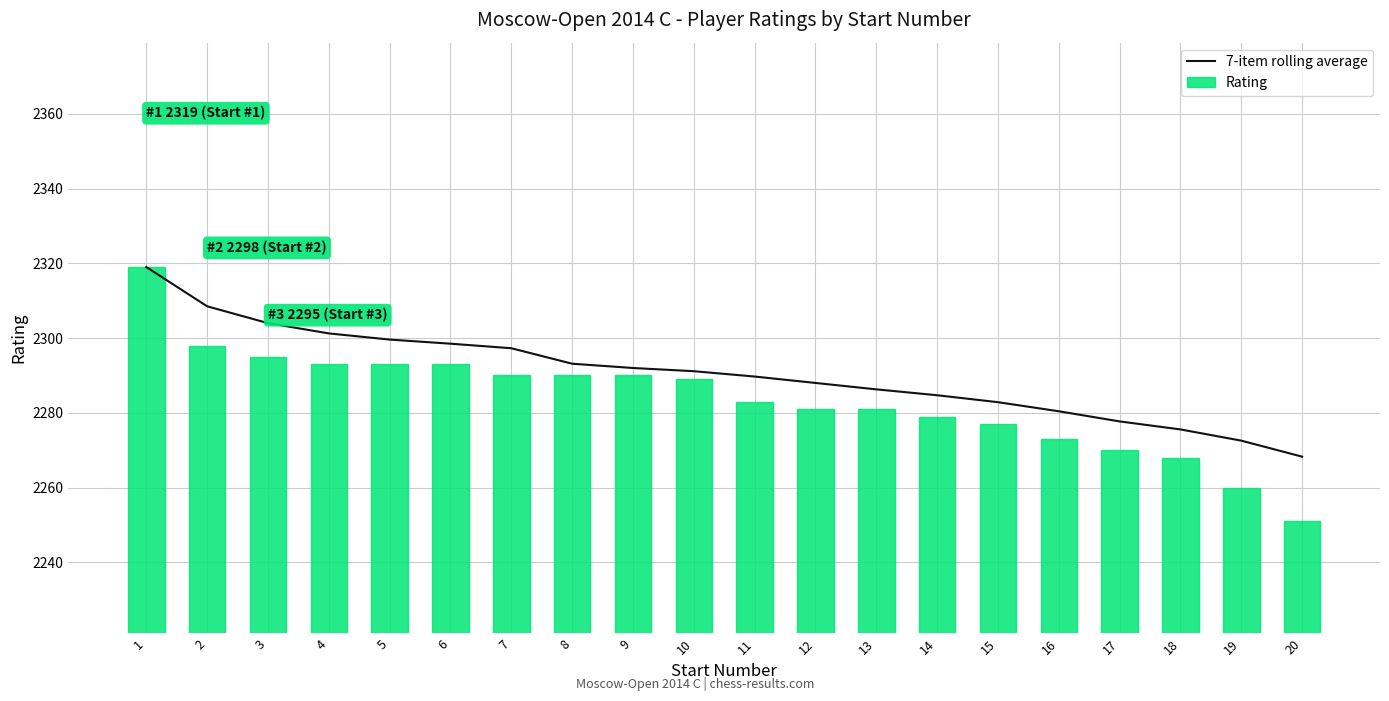

Which series has the widest spread of values?

Rating